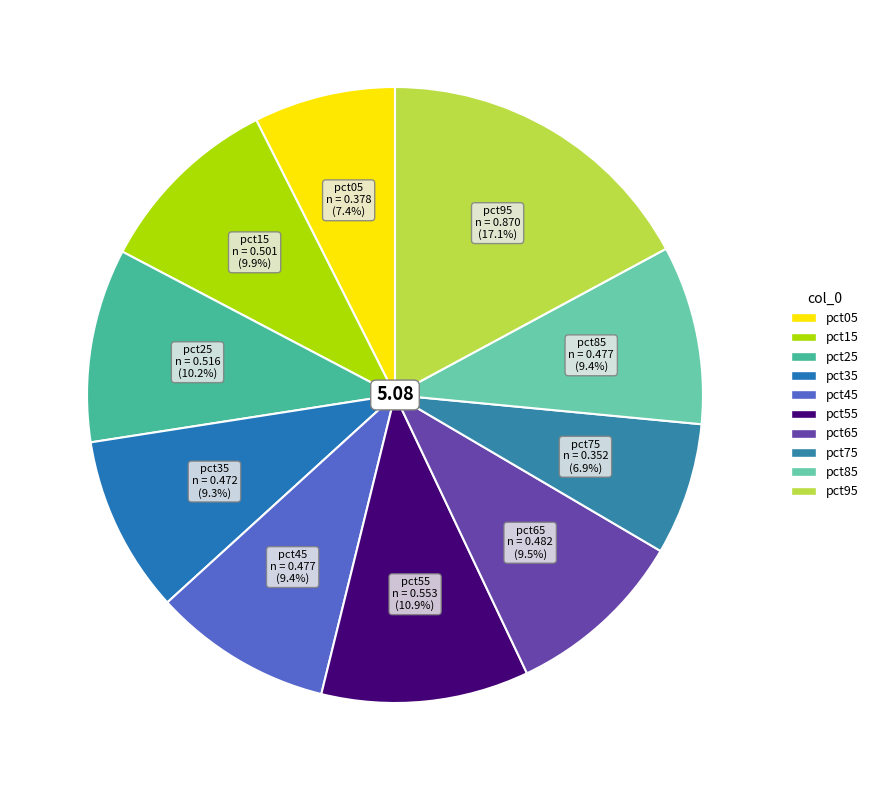

Between pct25 and pct55, which is larger?

pct55